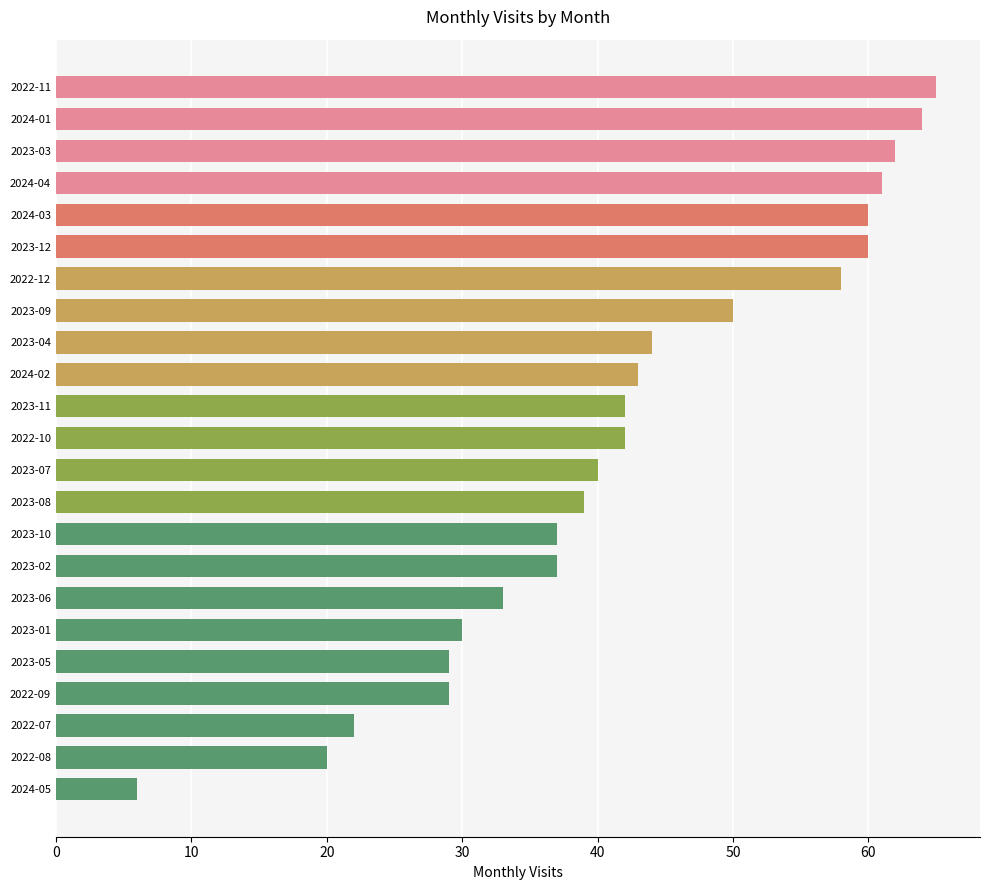

What is the label of the 1st bar from the bottom?

2024-05